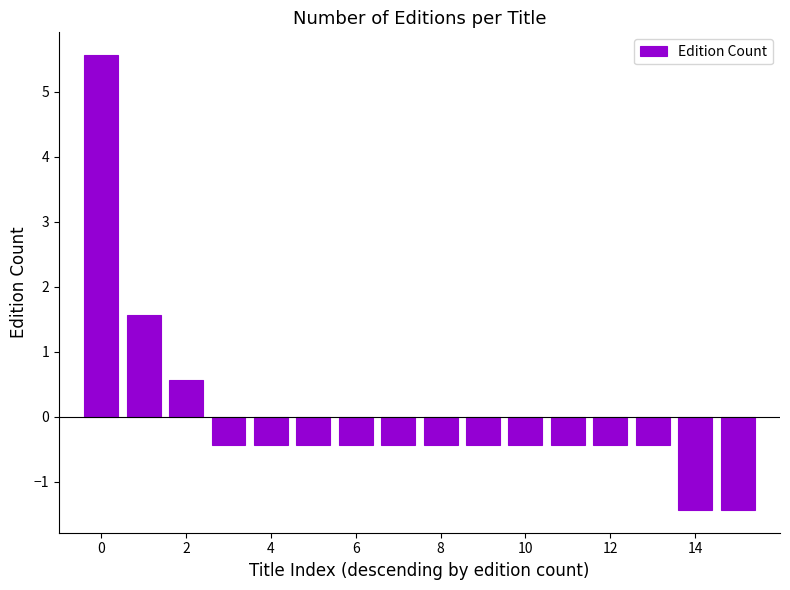

What is the smallest value displayed?

-1.4